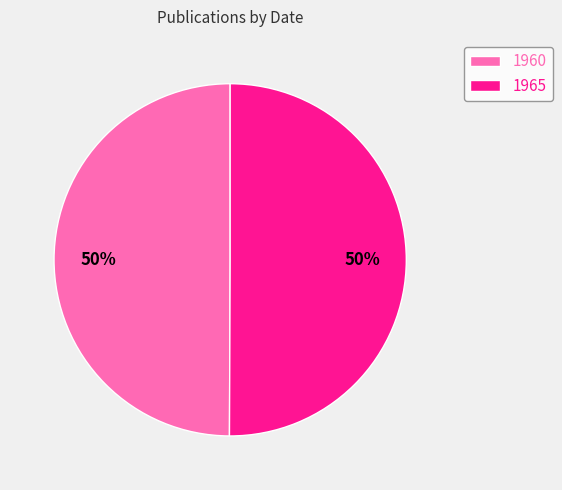

The 1965 slice represents 62% of the pie. True or false?

False